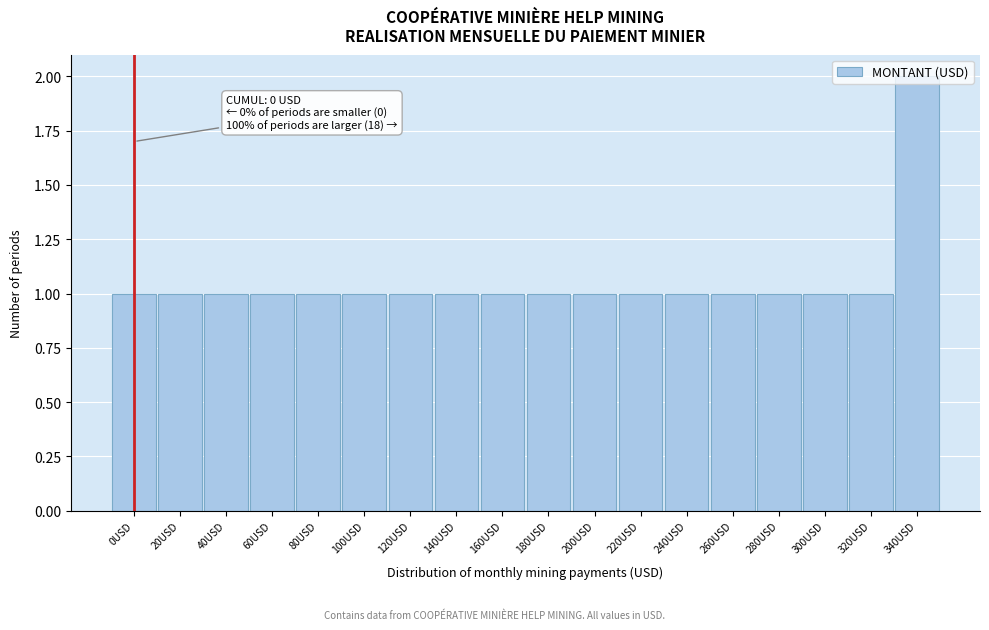

Between 0USD and 340USD, which is larger?

340USD